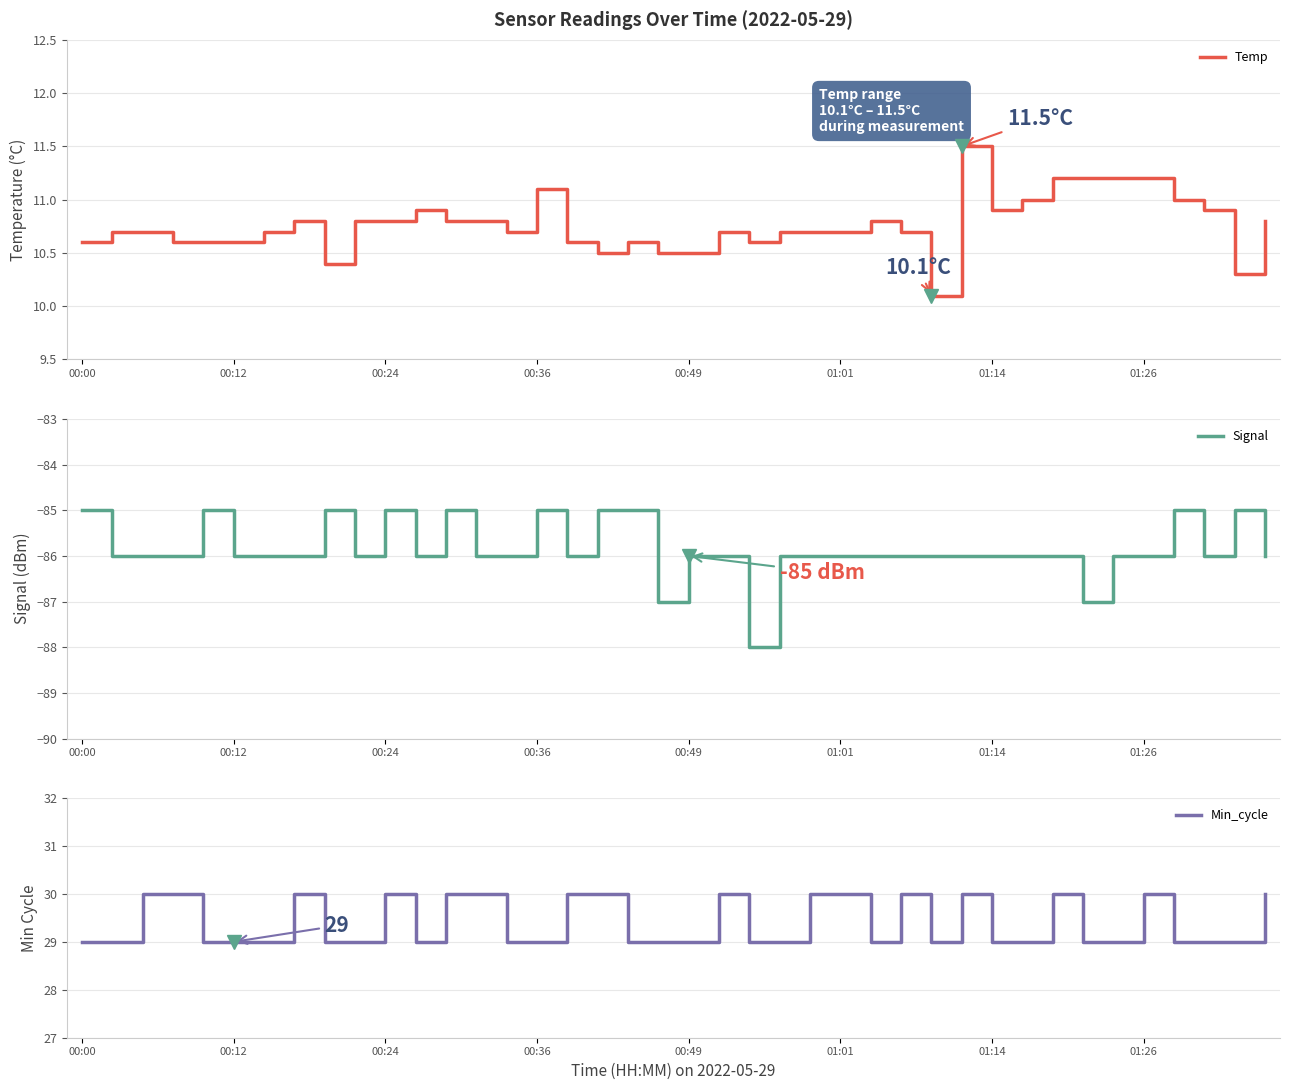

Between 00:00 and 19, which is larger?

00:00